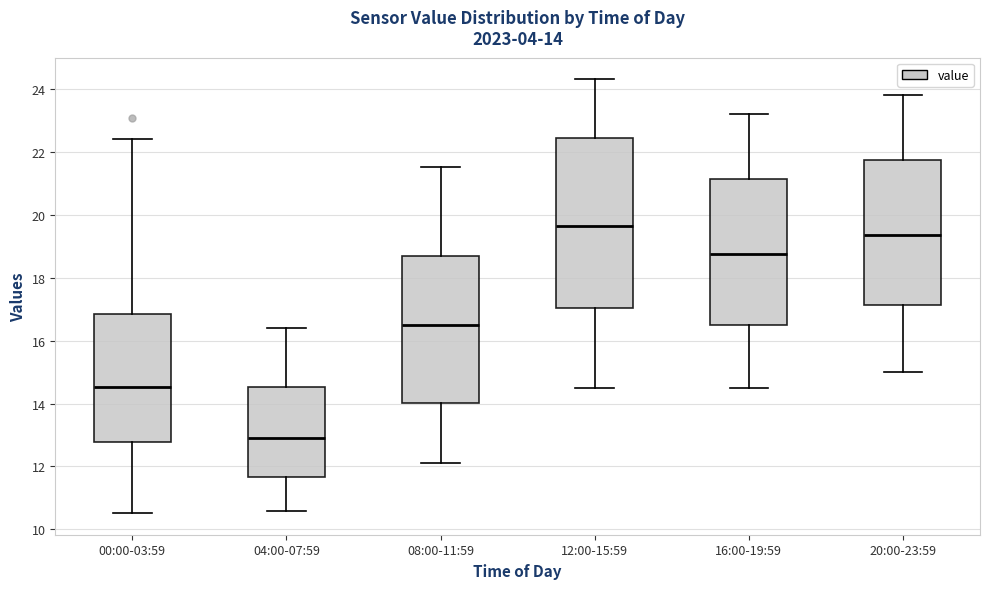

Which box is the tallest, from its lower edge to its upper edge?

12:00-15:59